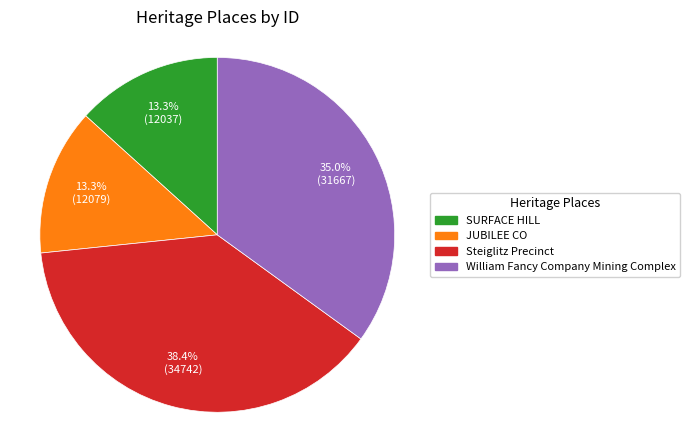

Does any single category account for the majority?

No